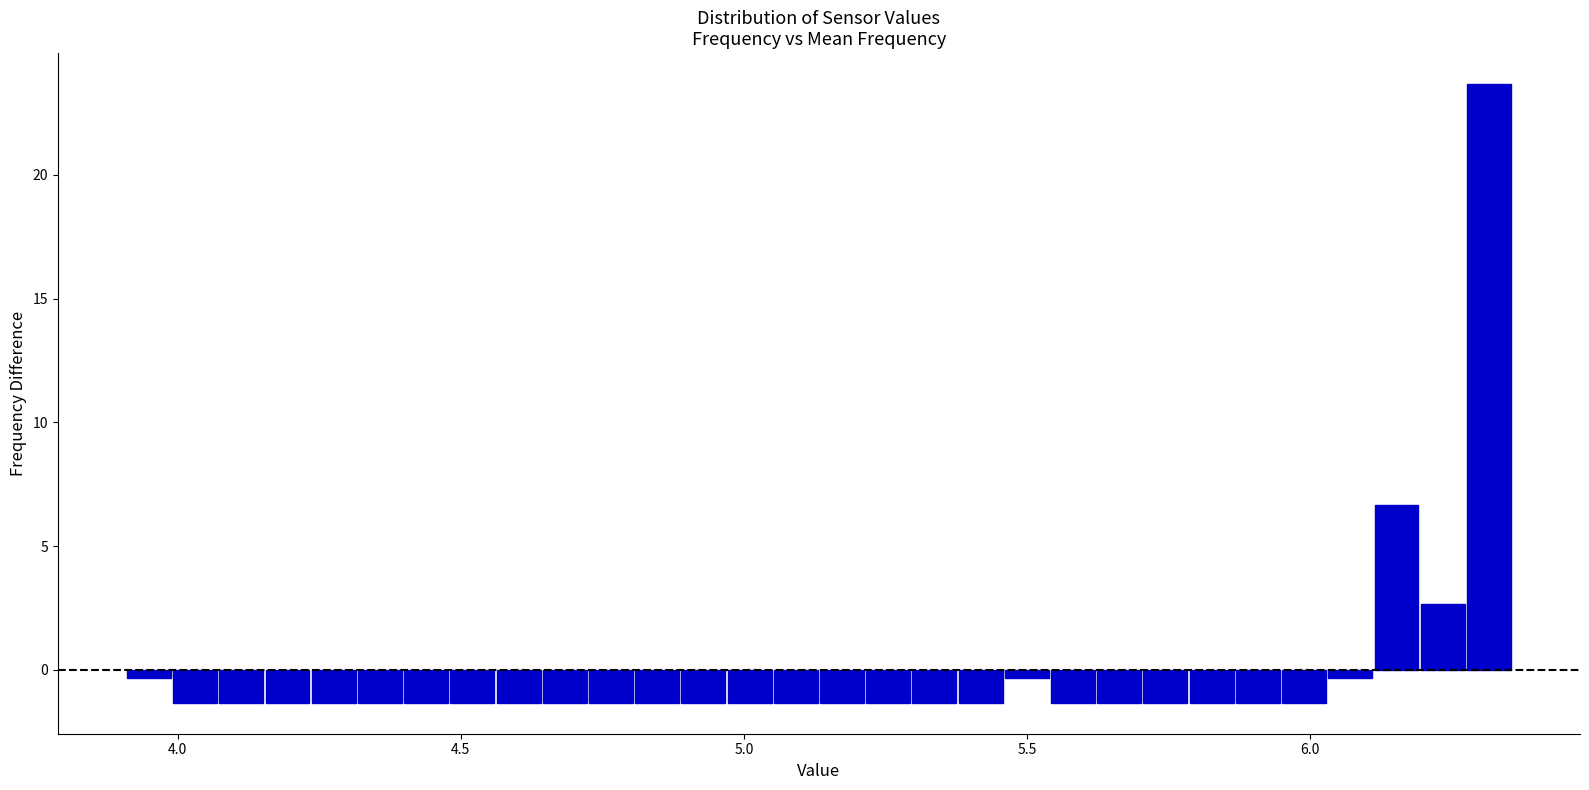

Around what value on the x-axis is the tallest bar? Give the approximate position of its centre, as read against the axis.

6.30